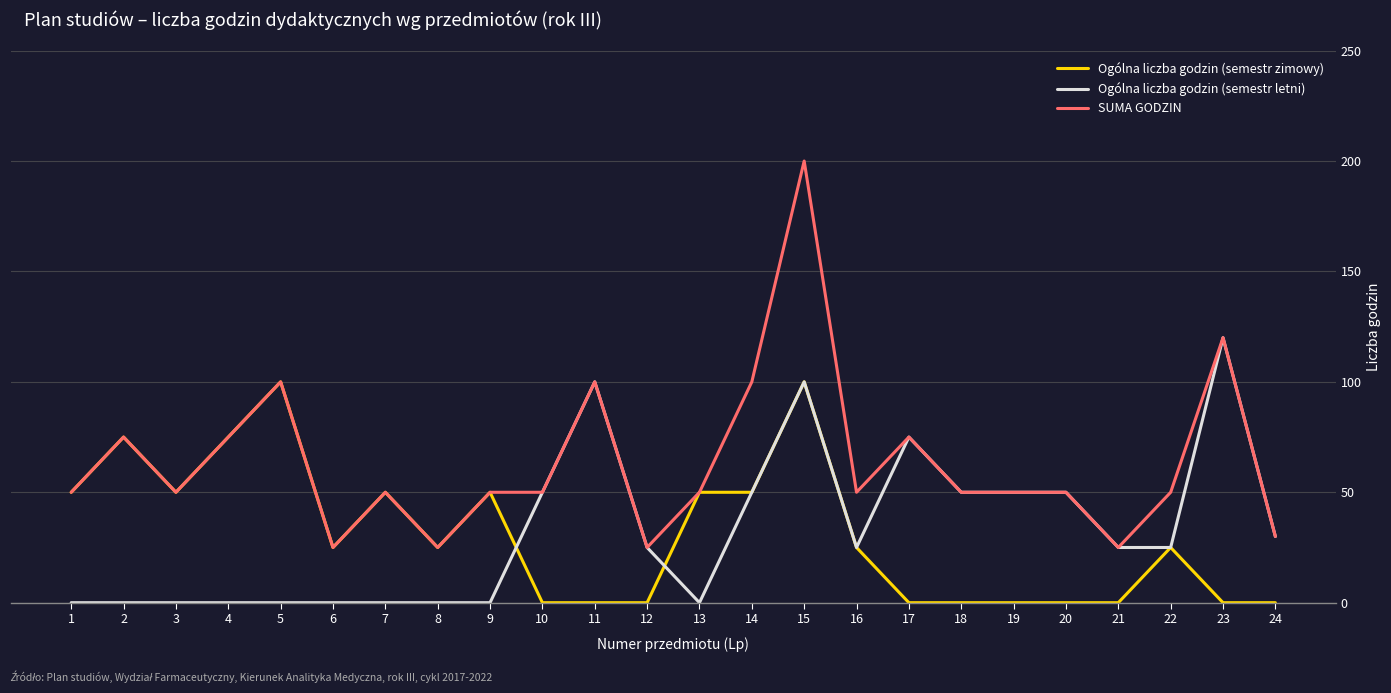

Is the value of Ogólna liczba godzin (semestr letni) at 6 greater than the value of SUMA GODZIN at 20?

No